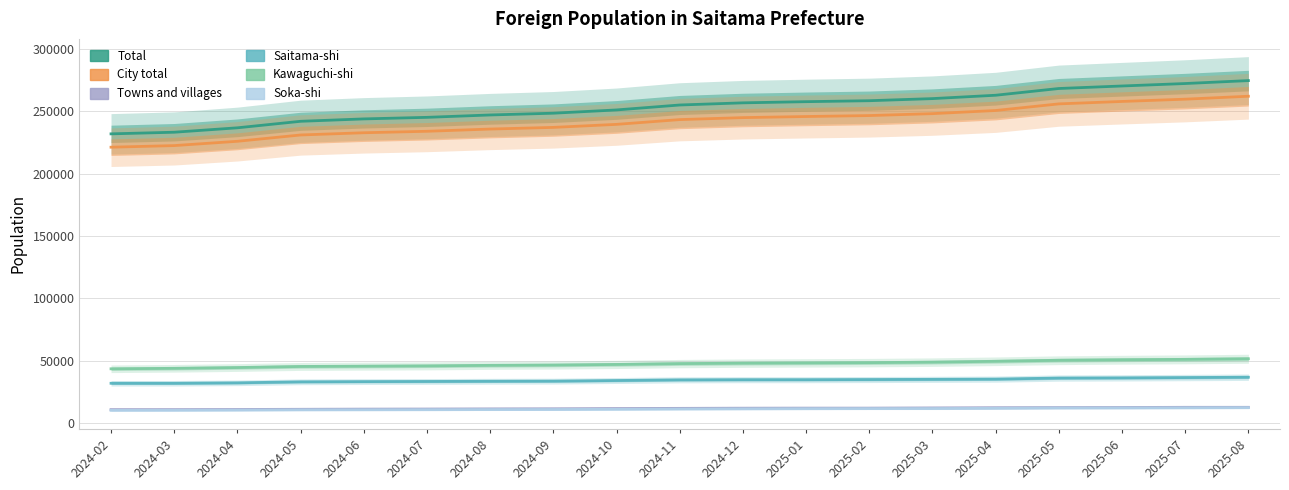

Rank the series by their maximum value, from lowest to highest.

Soka-shi, Towns and villages, Saitama-shi, Kawaguchi-shi, City total, Total